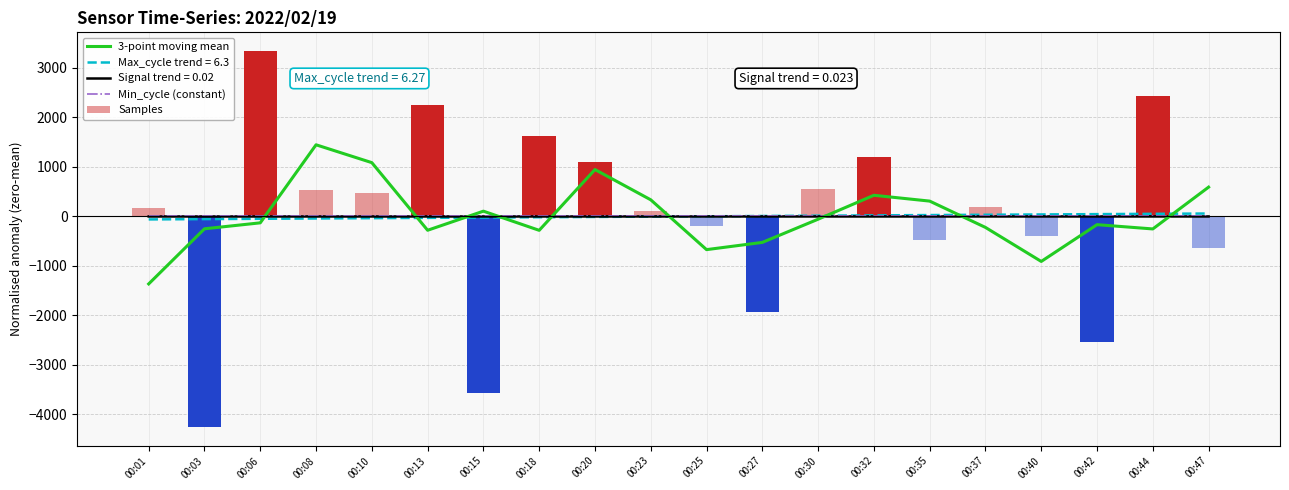

Which series has the widest spread of values?

3-point moving mean